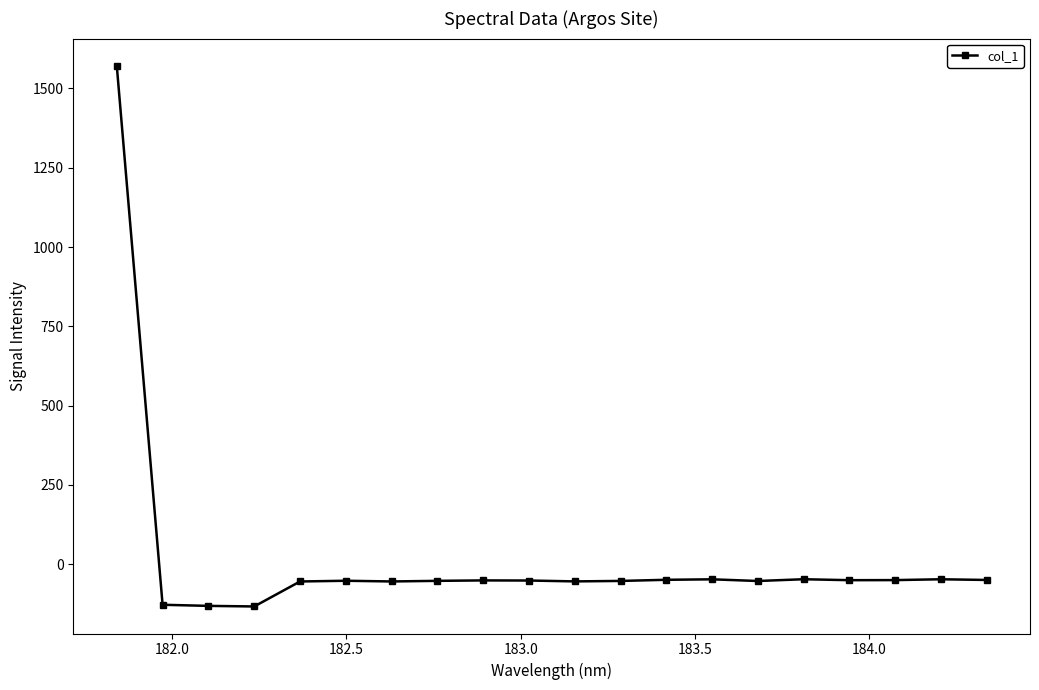

True or false: there are more than 1 points higher than both neighbors.

True